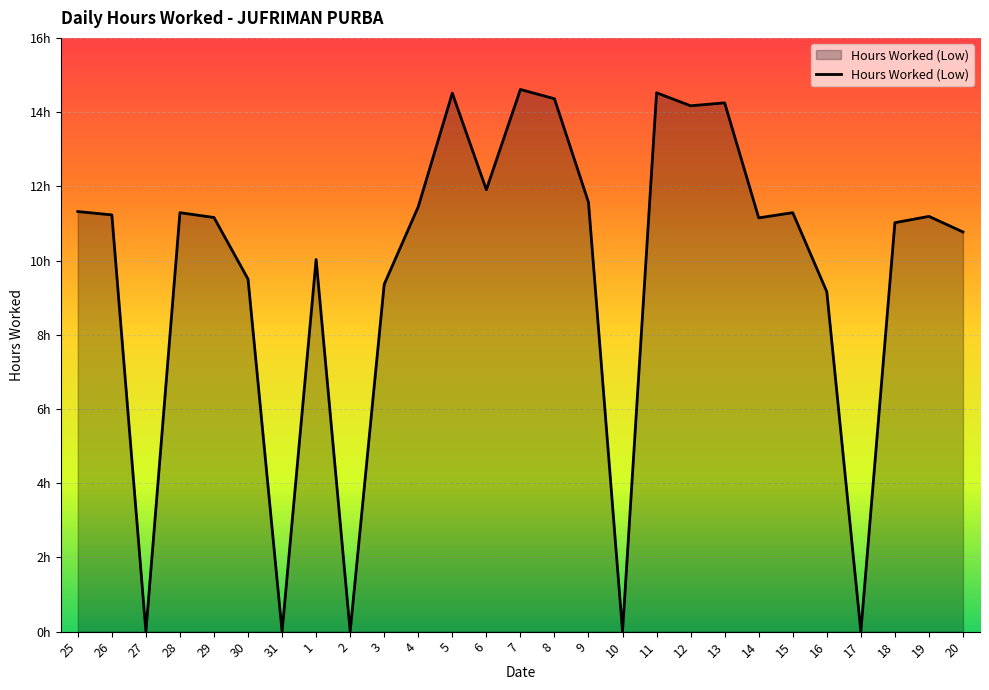

Does the chart display data point markers on the line(s)?

No